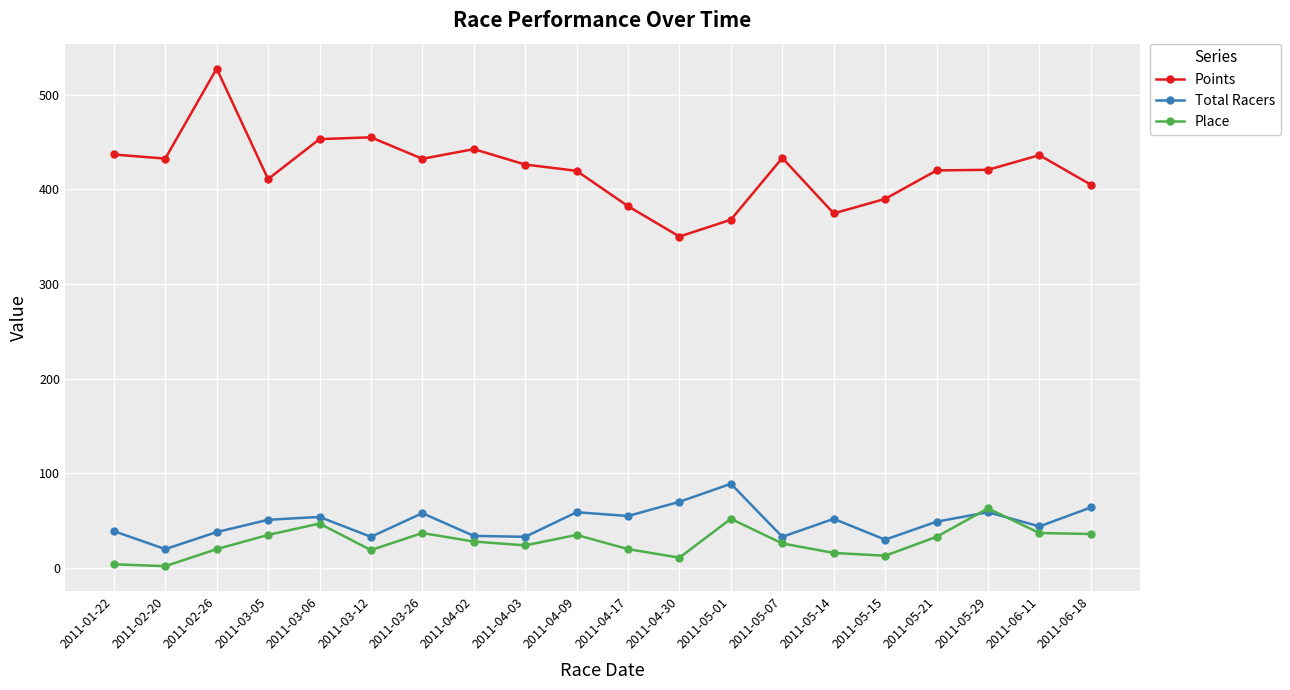

True or false: Points and Total Racers intersect in this chart.

False